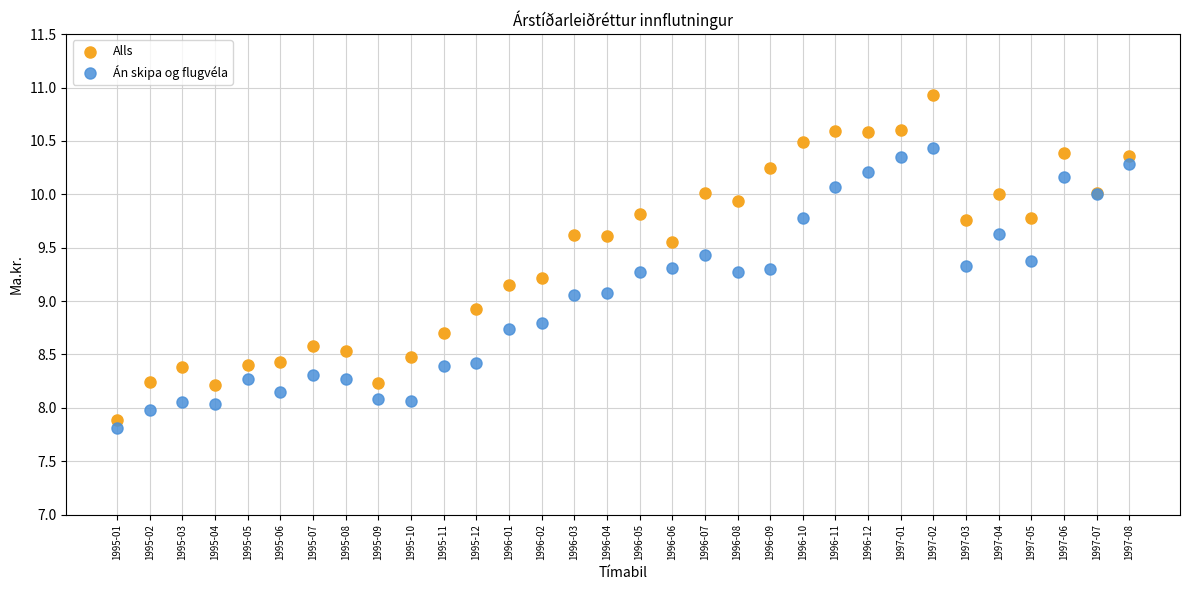

Which series reaches the maximum Y coordinate?

Alls